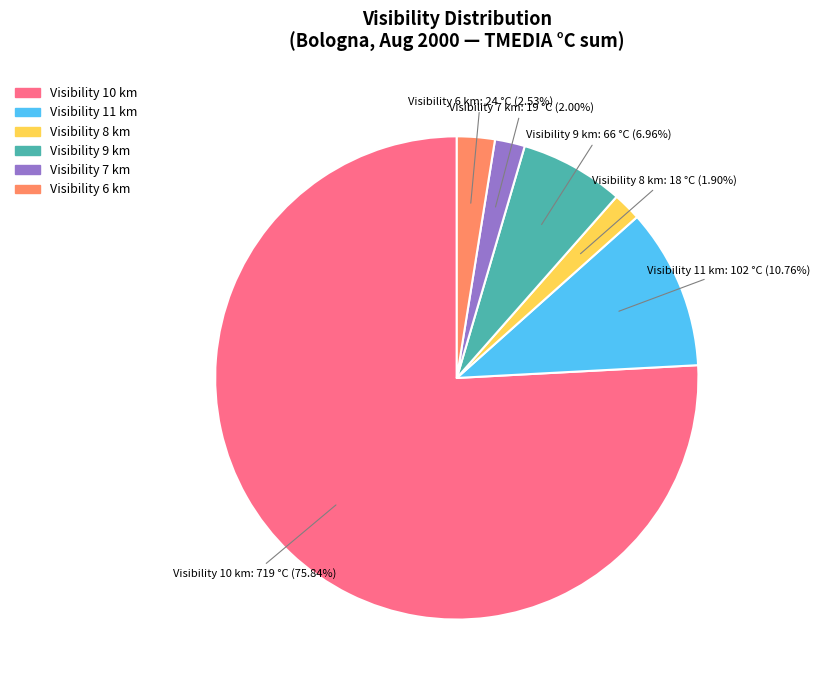

Is there a majority slice in this chart?

Yes